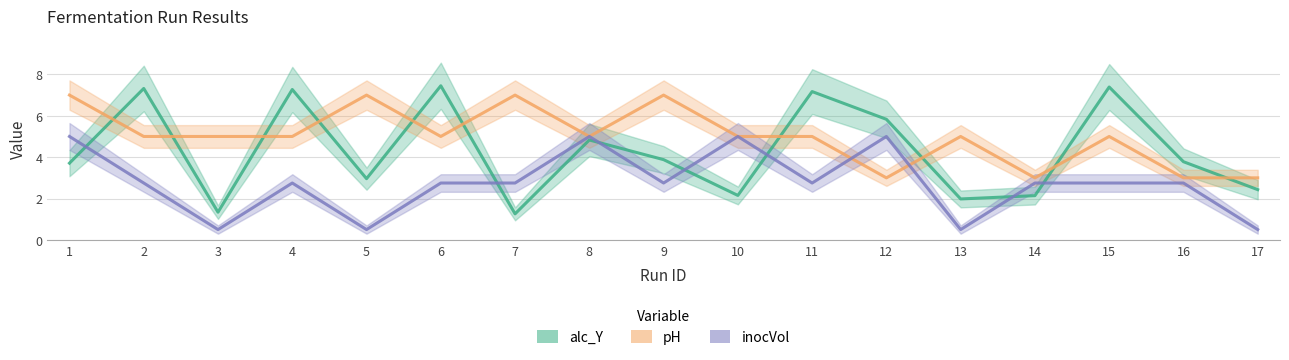

Between 4 and 3, which is larger?

4